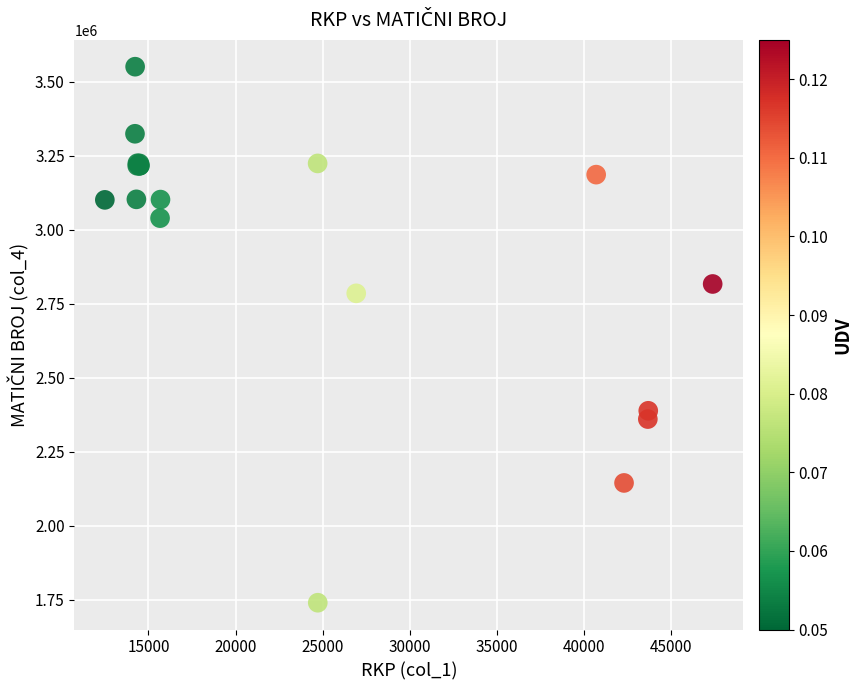

What Y value in the scatter plot is closest to 2645360?

2785196